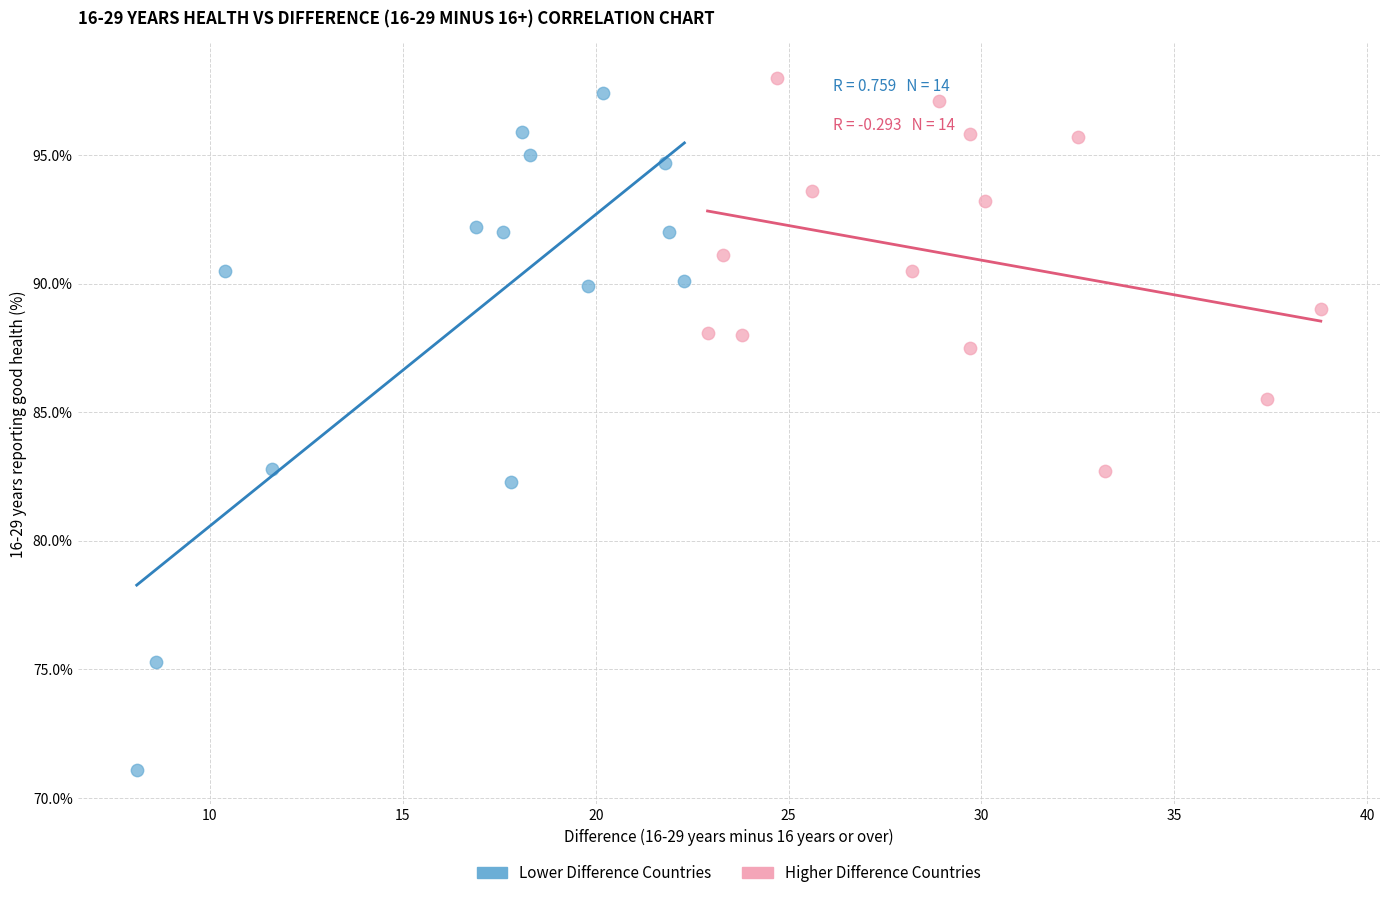

Which series has the largest Y range (max minus min)?

Lower Difference Countries